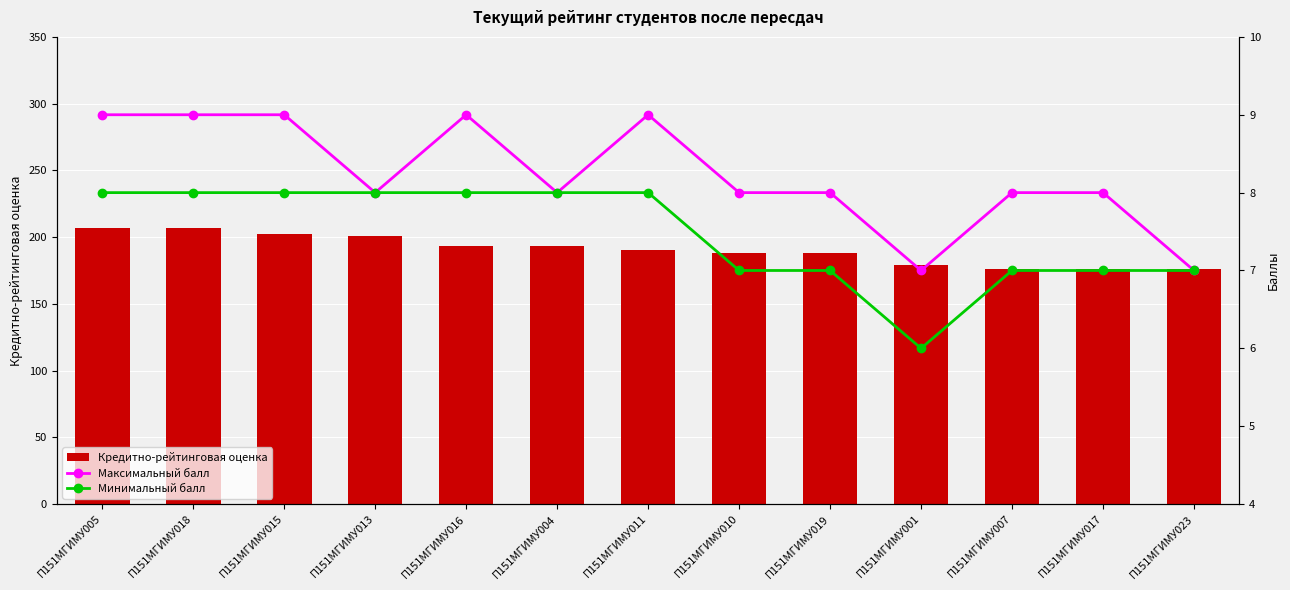

Reading right to left, list all the values displayed in this chart.

Кредитно-рейтинговая оценка: 176	176	176	179	188	188	190	193	193	201	202	207	207
Максимальный балл: 7	8	8	7	8	8	9	8	9	8	9	9	9
Минимальный балл: 7	7	7	6	7	7	8	8	8	8	8	8	8